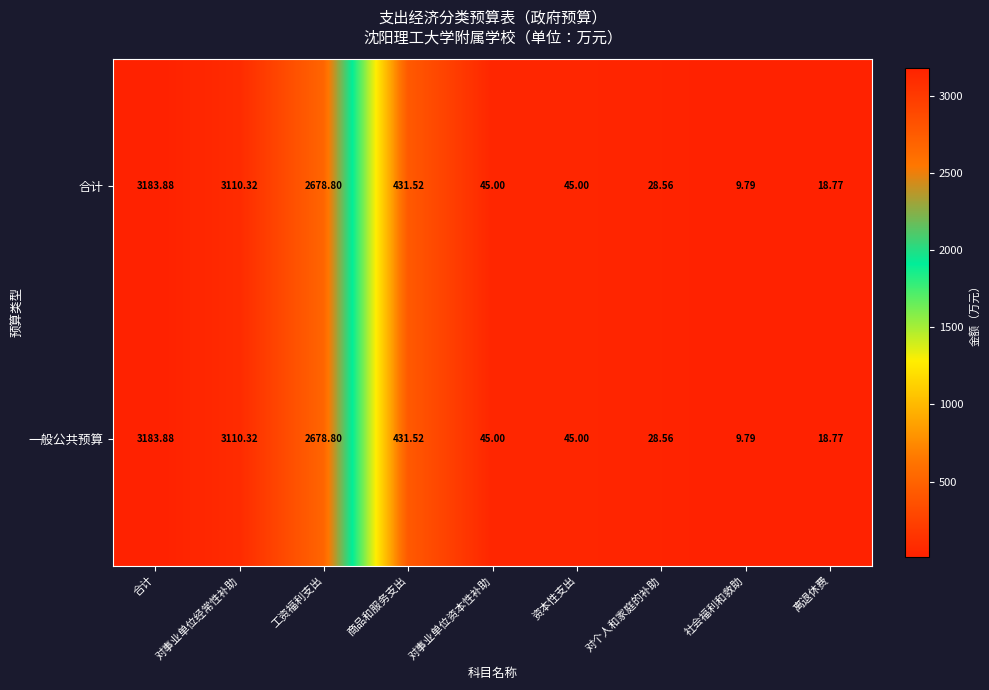

Which label corresponds to the smallest value in the chart?

社会福利和救助